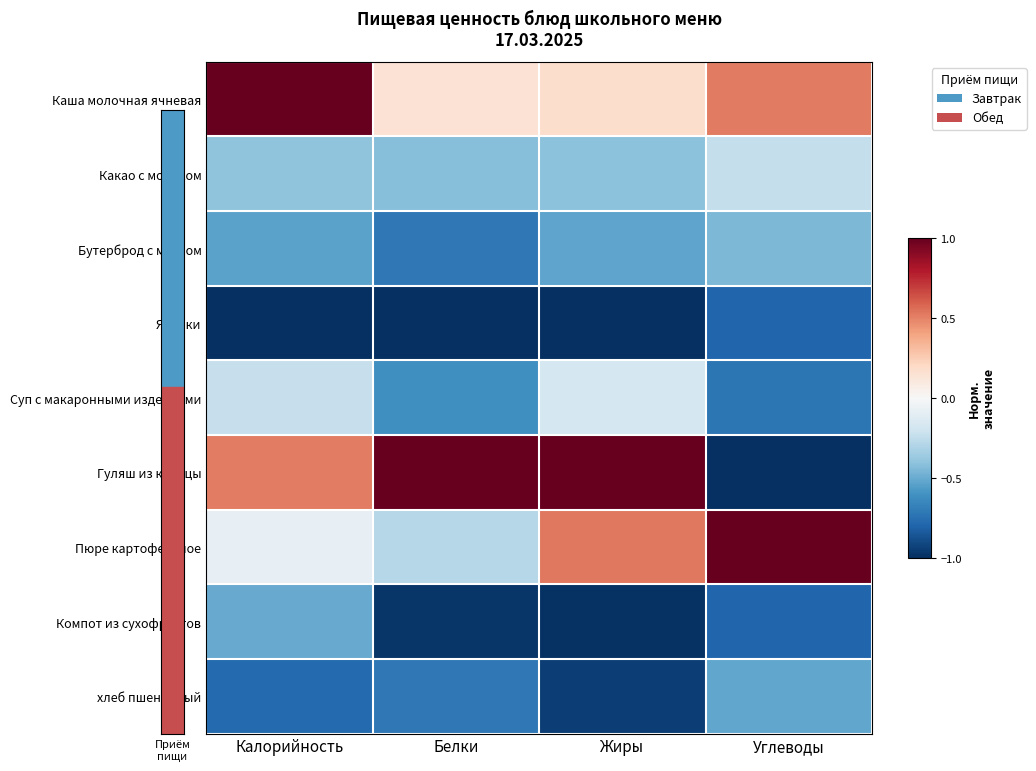

Between Калорийность and Белки, which series saw the biggest shift?

Каша молочная ячневая